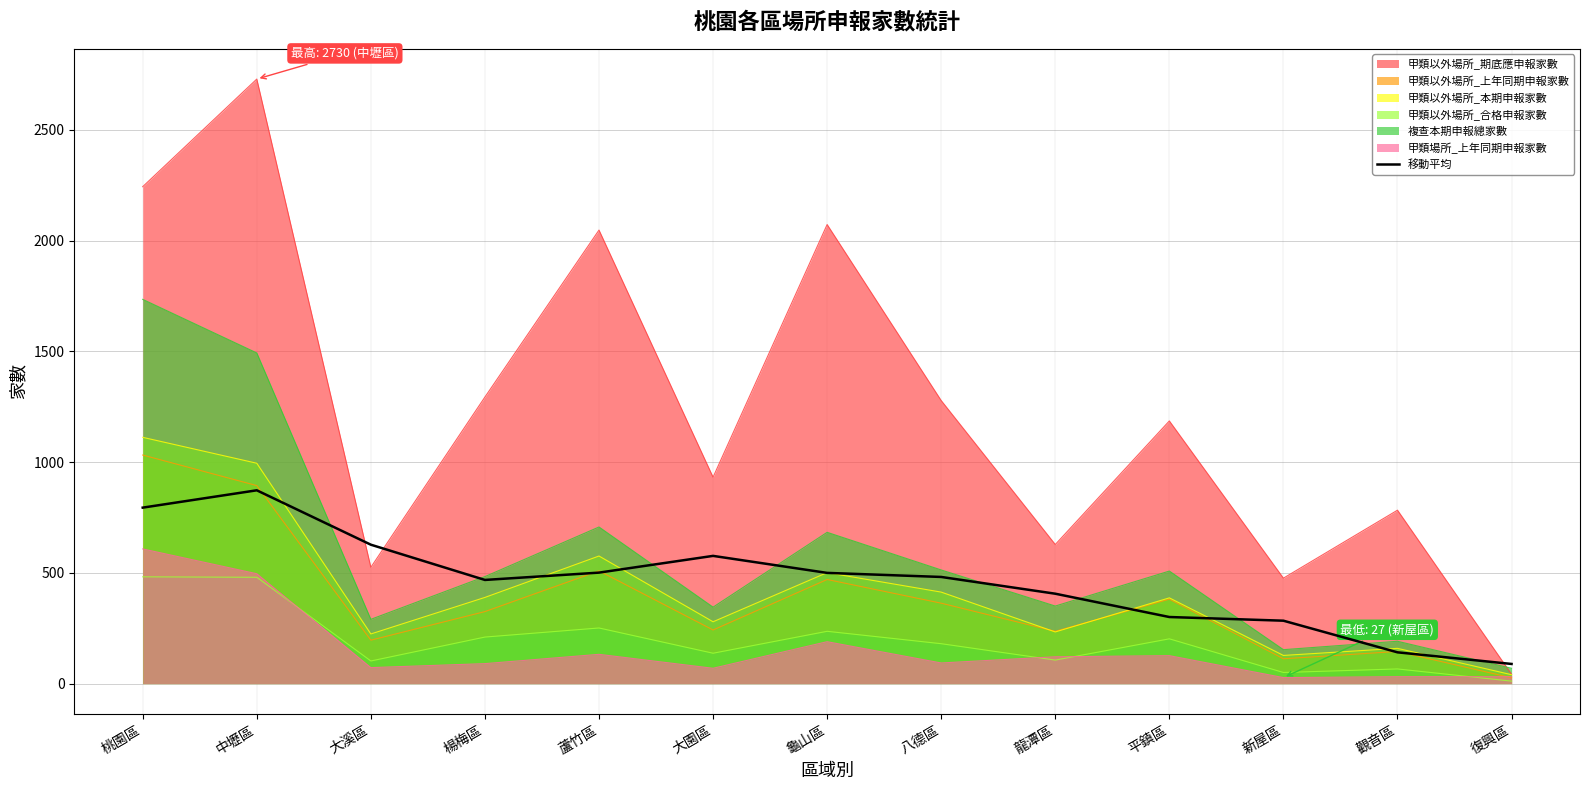

Which category has the highest value across all series?

中壢區